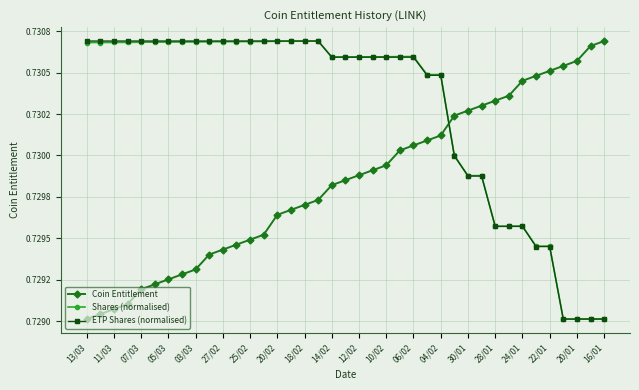

Does the chart have visible grid lines?

Yes